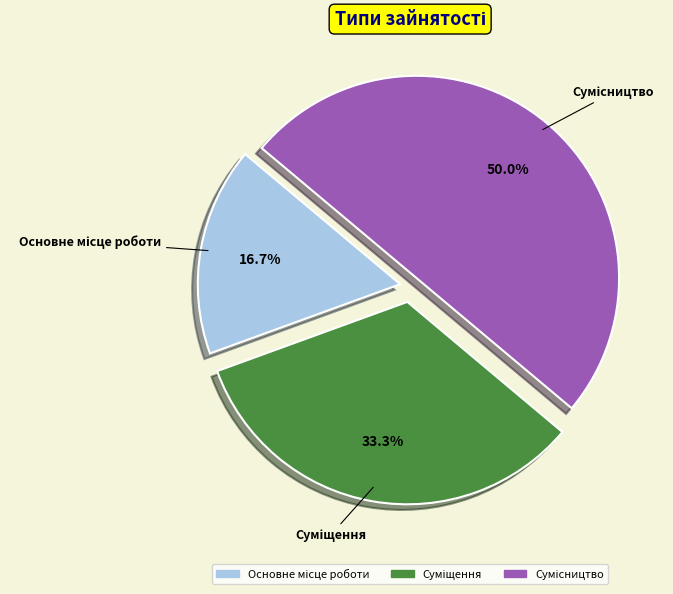

Rank the categories by value from lowest to highest.

Основне місце роботи, Суміщення, Сумісництво